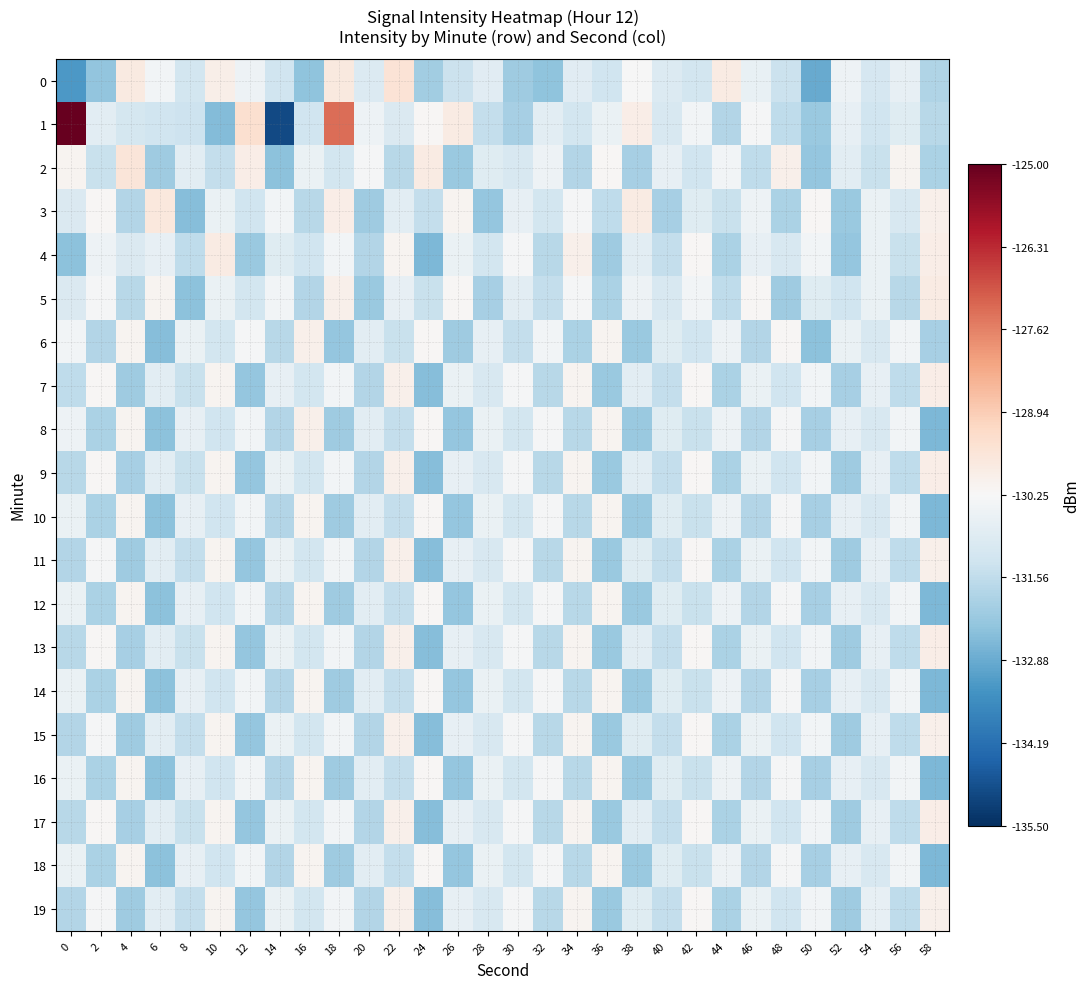

Rank the series at 38 from highest to lowest value.

3, 1, 0, 5, 4, 7, 9, 13, 17, 11, 15, 19, 2, 6, 8, 10, 12, 14, 16, 18